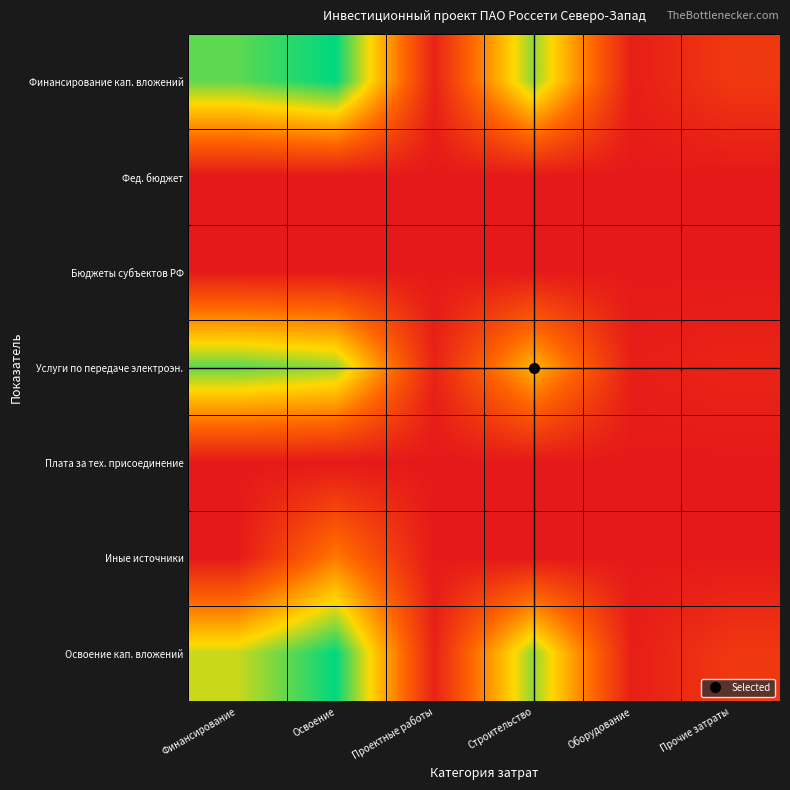

Between Проектные работы and Освоение, which is larger?

Освоение